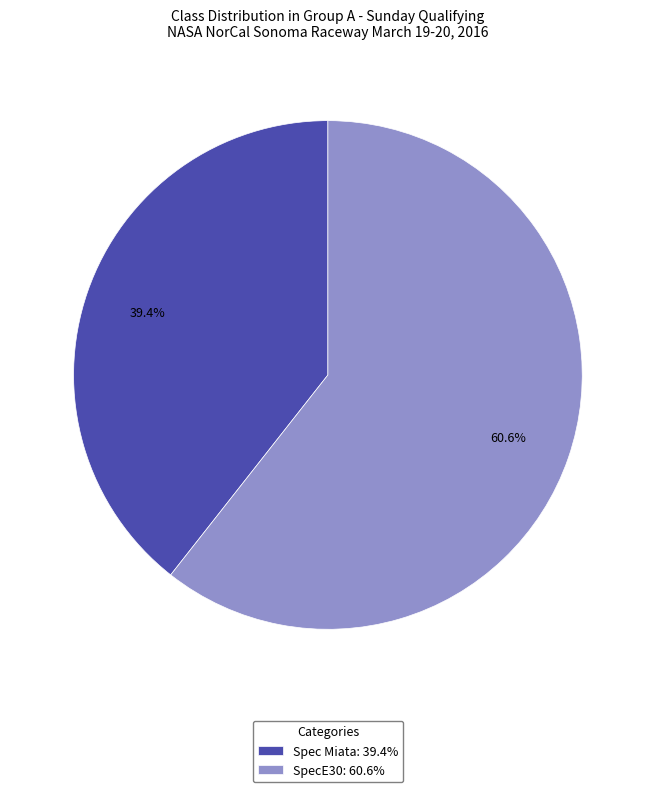

Rank the categories by value from highest to lowest.

SpecE30: 60.6%, Spec Miata: 39.4%